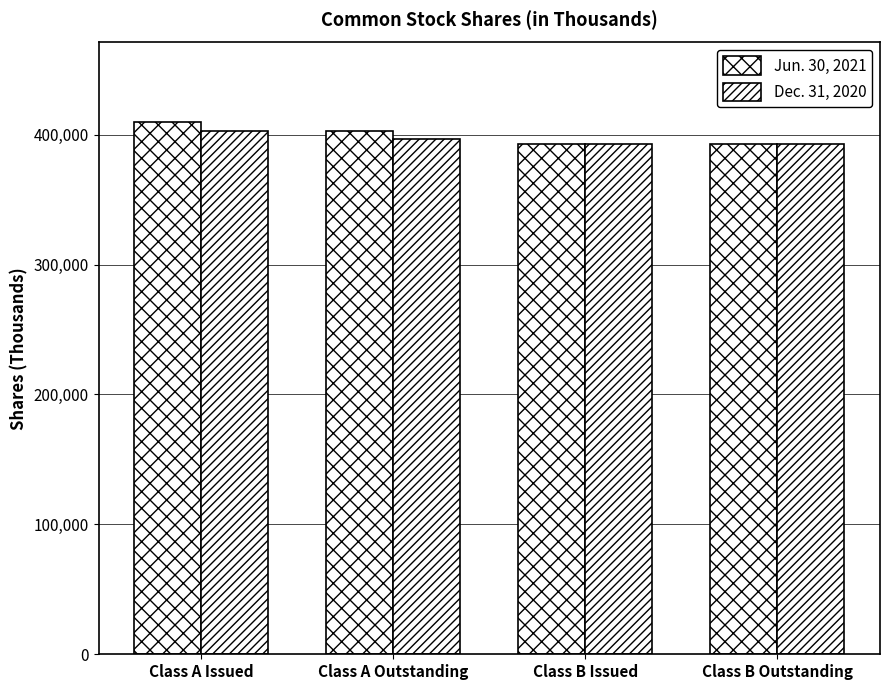

Reading left to right, transcribe all the data shown in this chart.

Jun. 30, 2021: 409463	402493	393014	393014
Dec. 31, 2020: 403110	396303	393014	393014